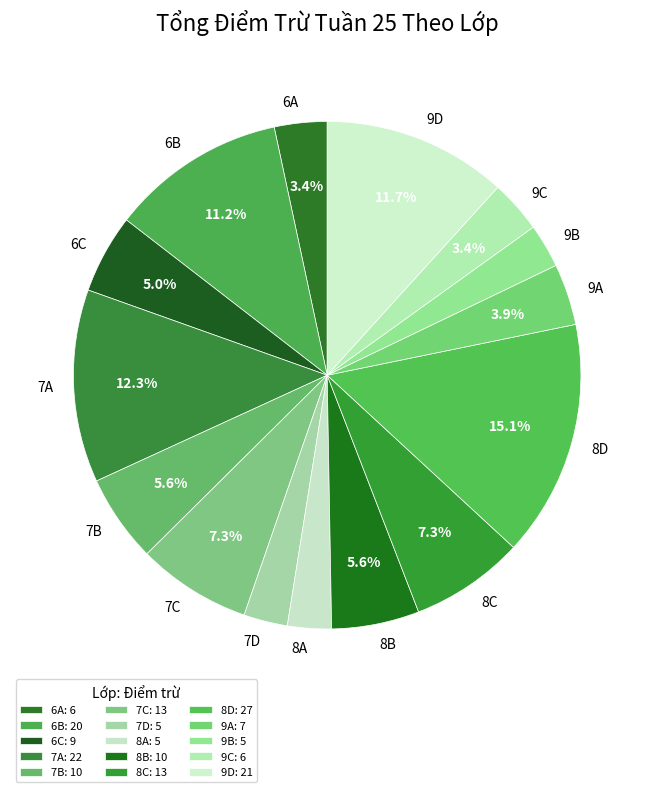

How many slices are in this pie chart?

15